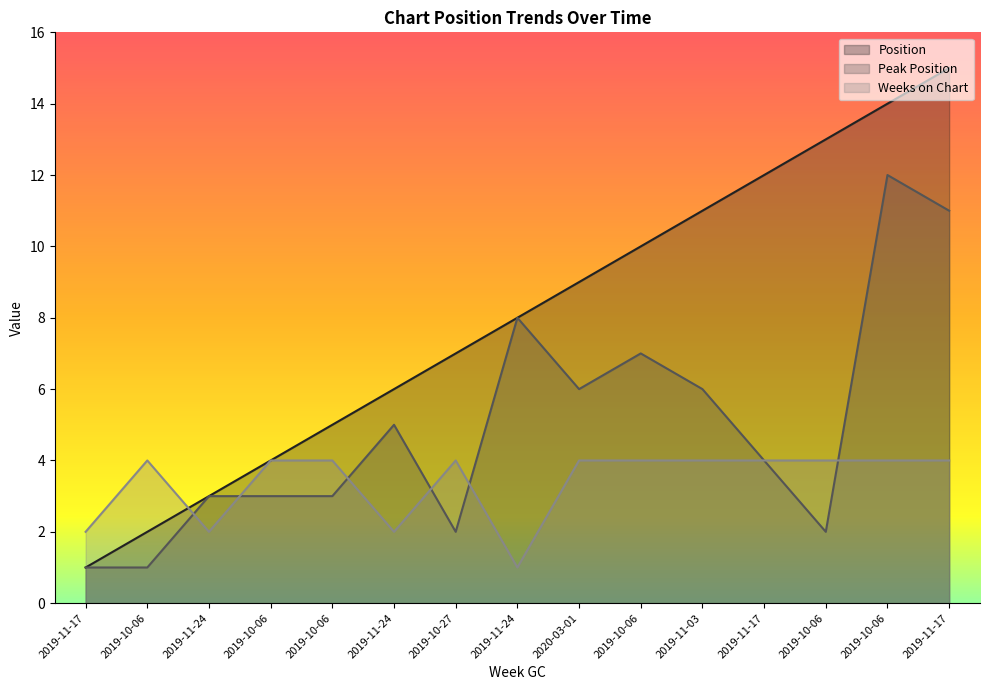

What is the maximum value for Weeks on Chart?

4